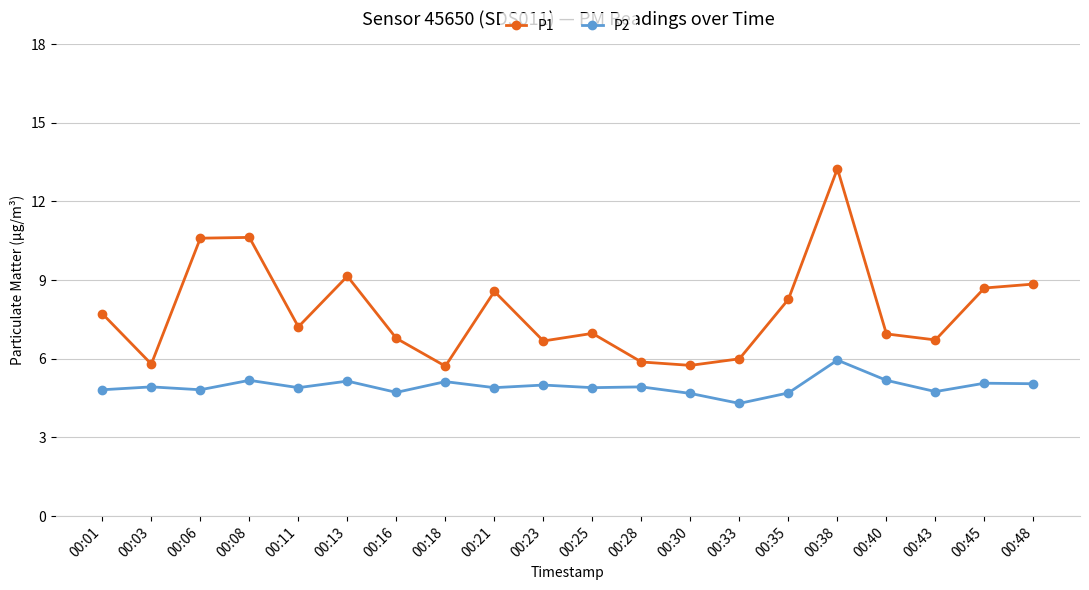

What is the difference between the maximum and minimum values in the P1 series?

7.5